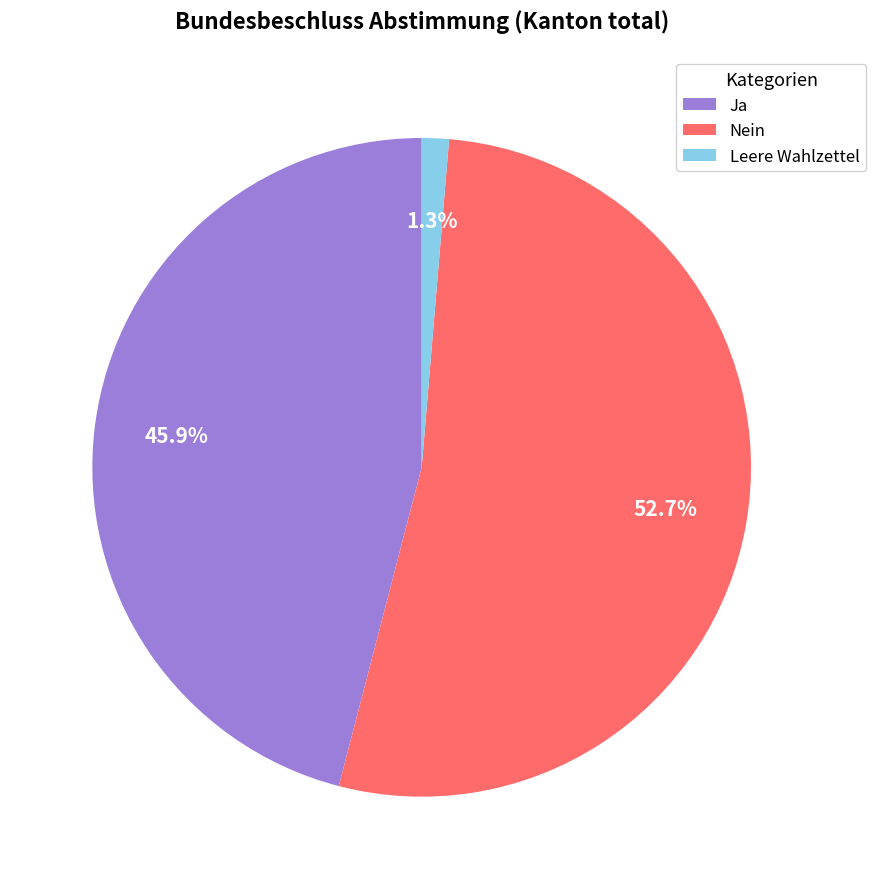

Is the sum of Leere Wahlzettel and Nein greater than half?

Yes